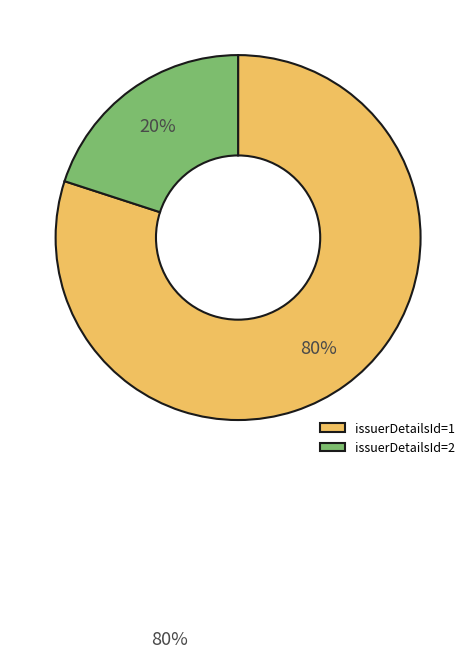

Is it true that issuerDetailsId=1 is 74% of the pie?

False